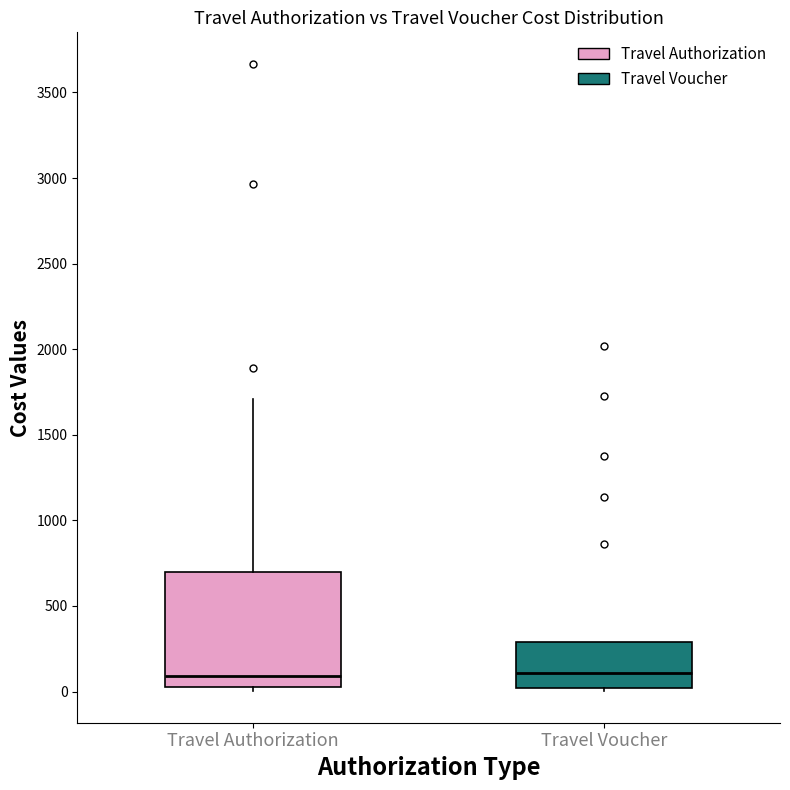

Comparing the boxes themselves (not the whiskers), which one is the tallest?

Travel Authorization